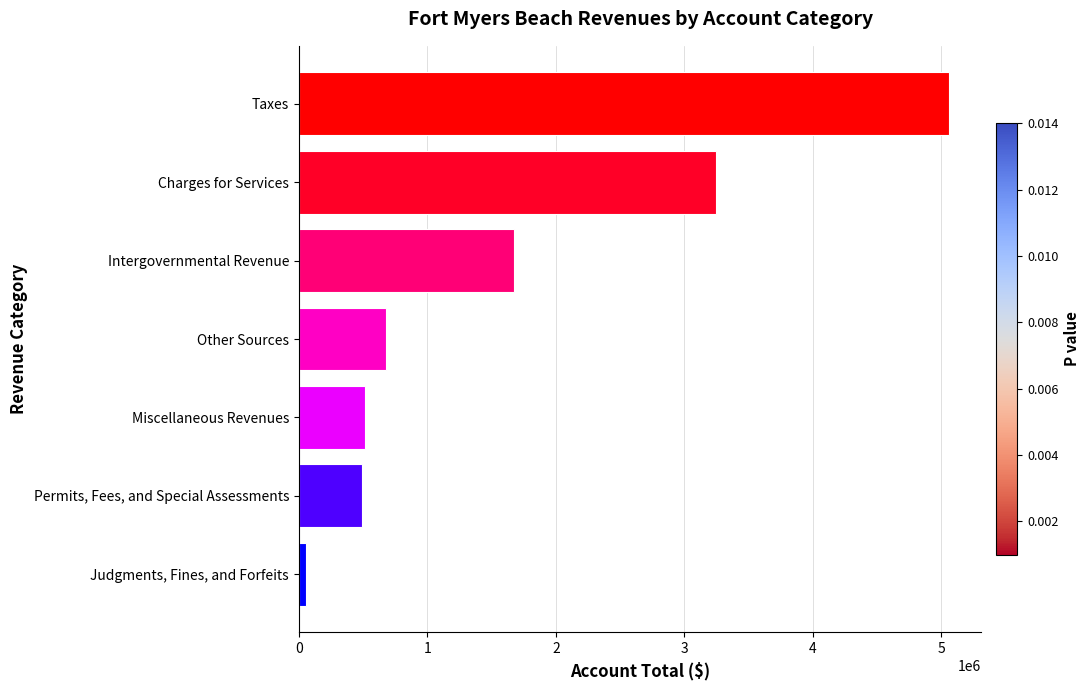

Reading bottom to top, what are all the values shown in this chart?

55012	492819	515703	679337	1678154	3243877	5057698